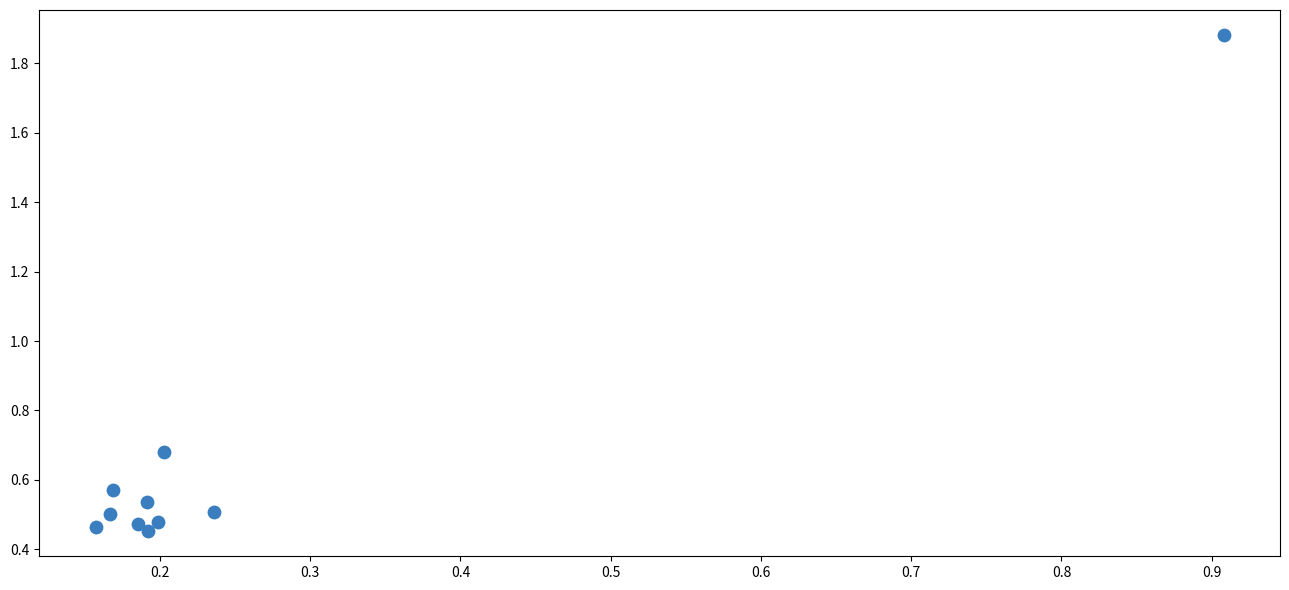

What is the range of X values (max minus min)?

0.8